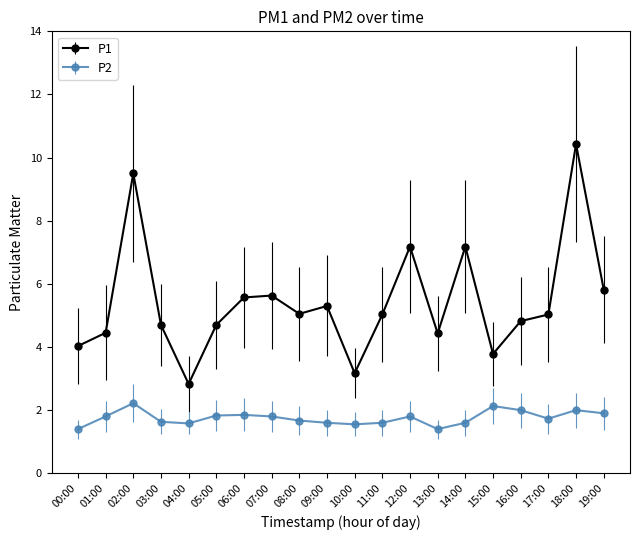

At how many categories does at least one series exceed 3?

19